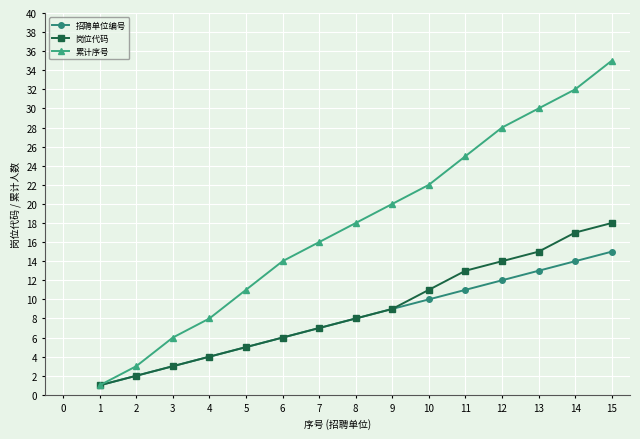

Is it true that 累计序号 equals 3 at 2?

True